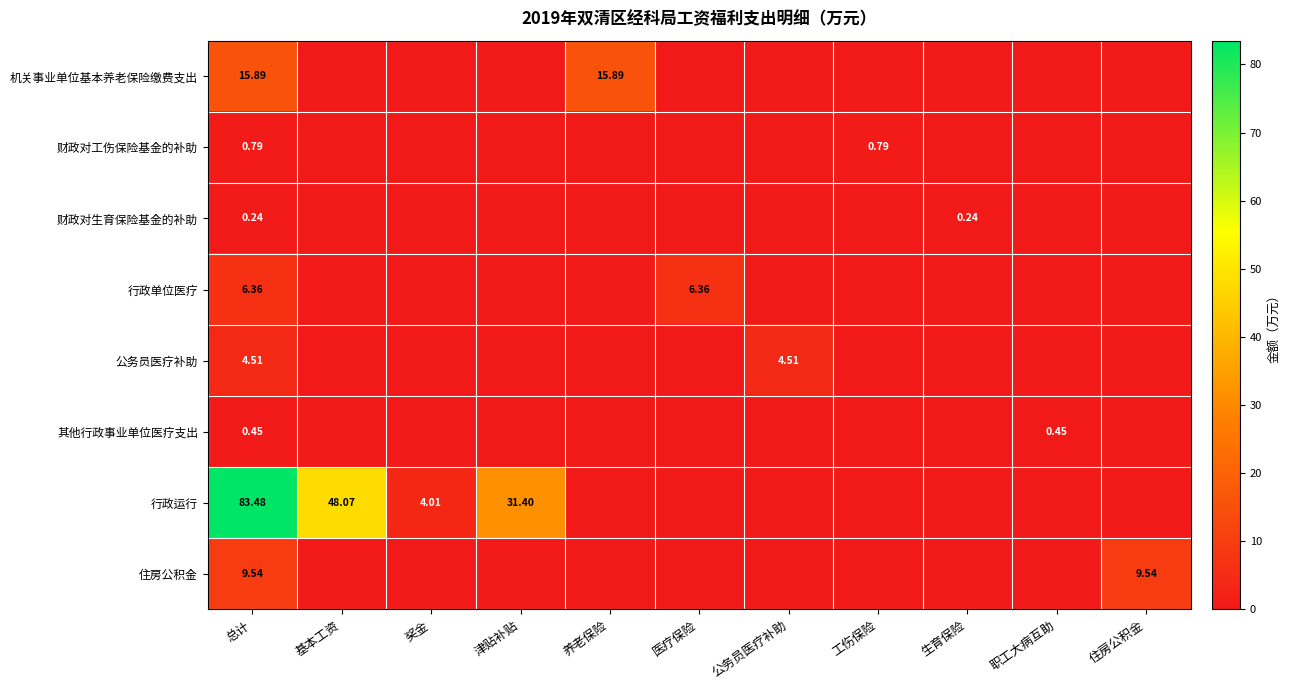

Rank the series at 总计 from lowest to highest value.

财政对生育保险基金的补助, 其他行政事业单位医疗支出, 财政对工伤保险基金的补助, 公务员医疗补助, 行政单位医疗, 住房公积金, 机关事业单位基本养老保险缴费支出, 行政运行